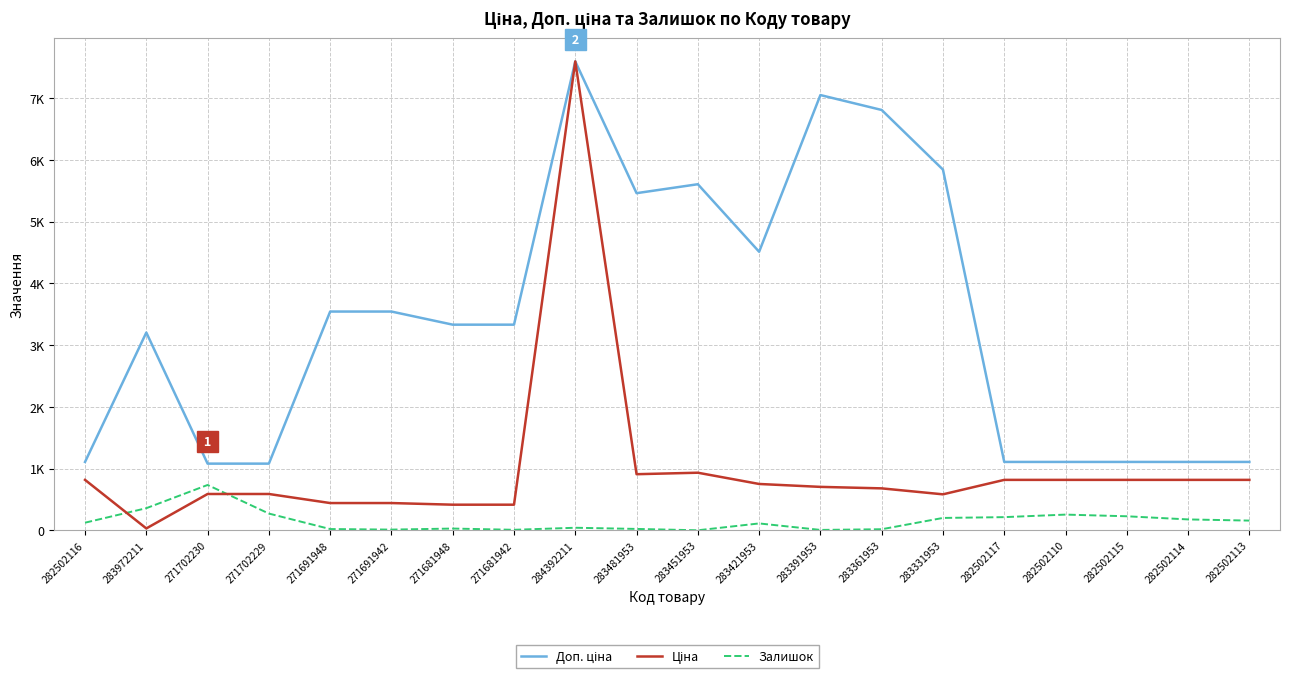

Read the Доп. ціна value at 282502114.

1109.2